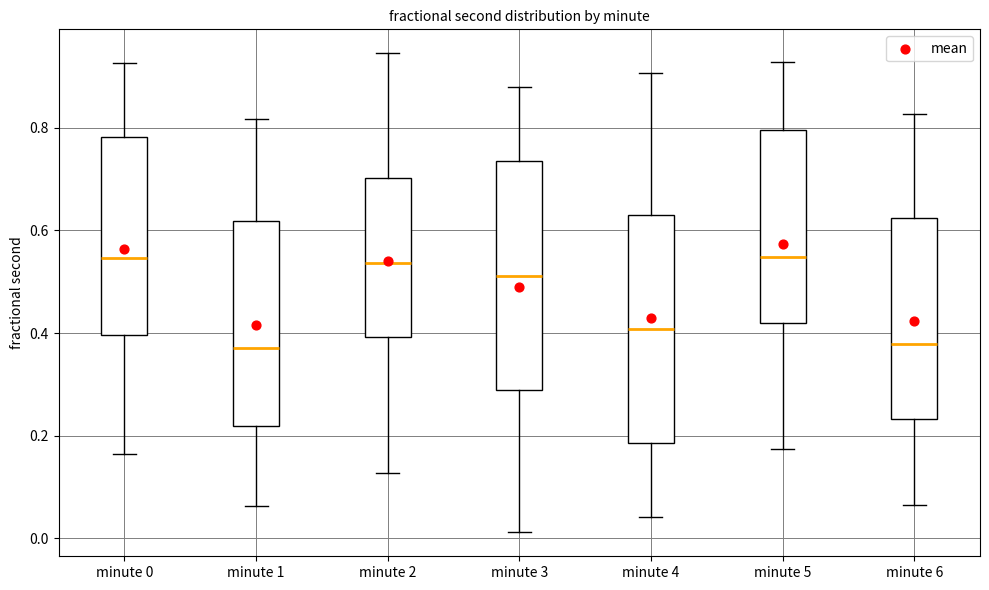

Where is the upper edge of the box for minute 1 on the y-axis? The values are not printed on the chart, so give them approximately, as read against the axis.

0.62